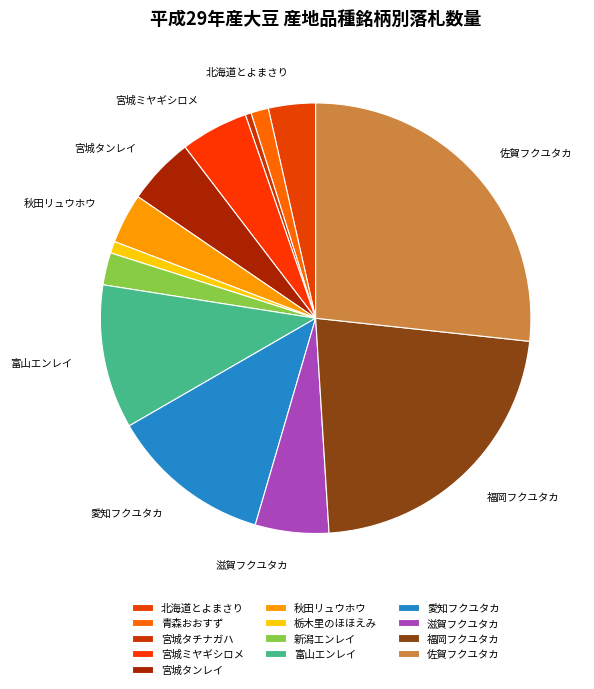

Does 福岡フクユタカ account for over 50% of the chart?

No